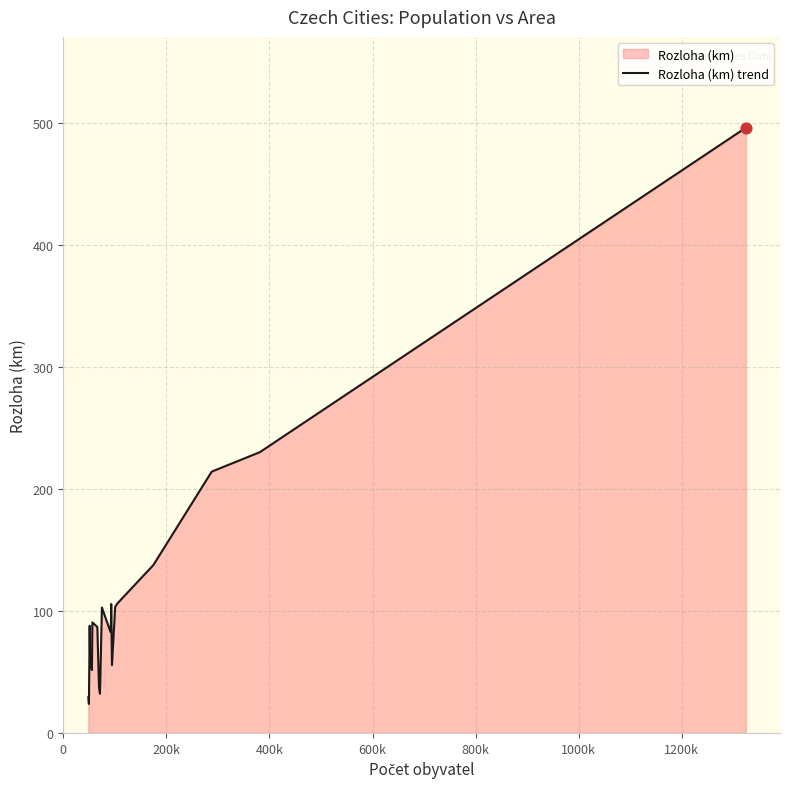

What is the difference between the maximum and minimum values?

472.4